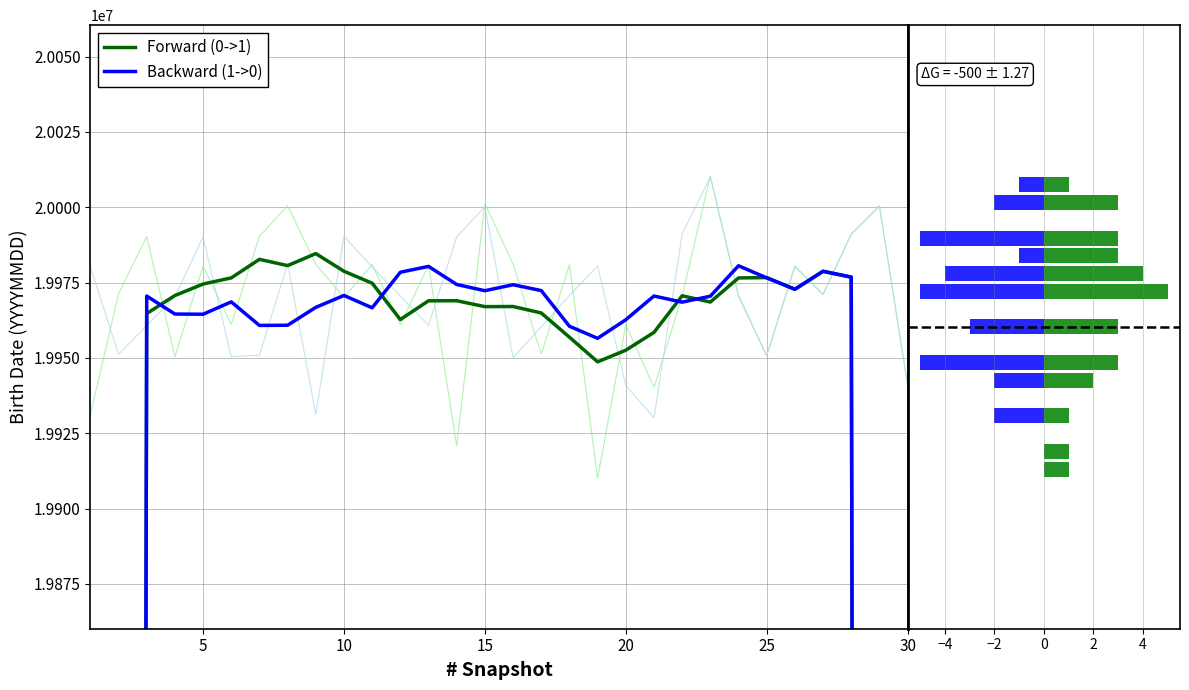

What are all the series names shown in the legend?

Forward (0->1), Backward (1->0)